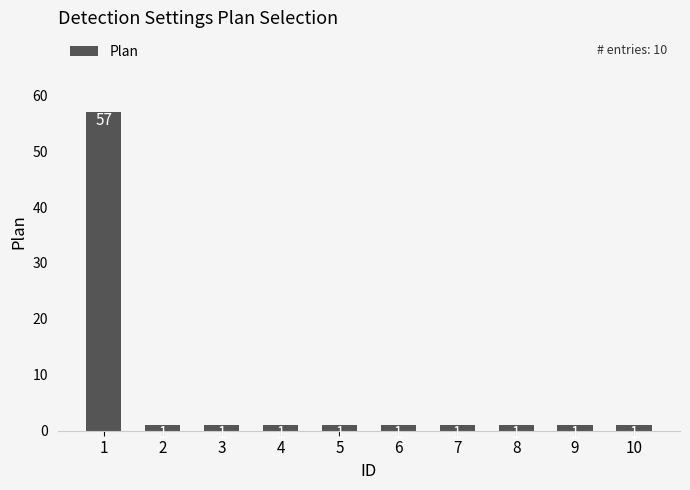

Reading left to right, what are all the values shown in this chart?

1=57	2=1	3=1	4=1	5=1	6=1	7=1	8=1	9=1	10=1